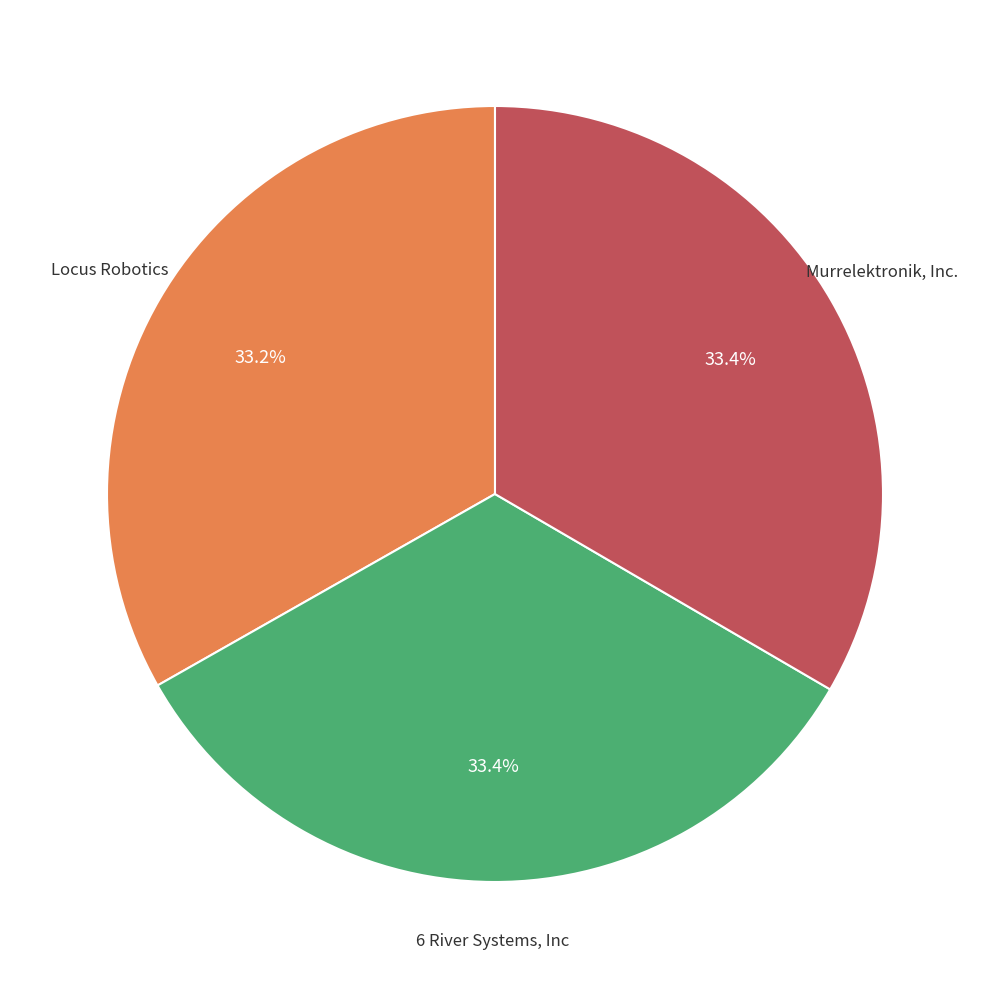

Is there any slice that represents more than half of the pie?

No